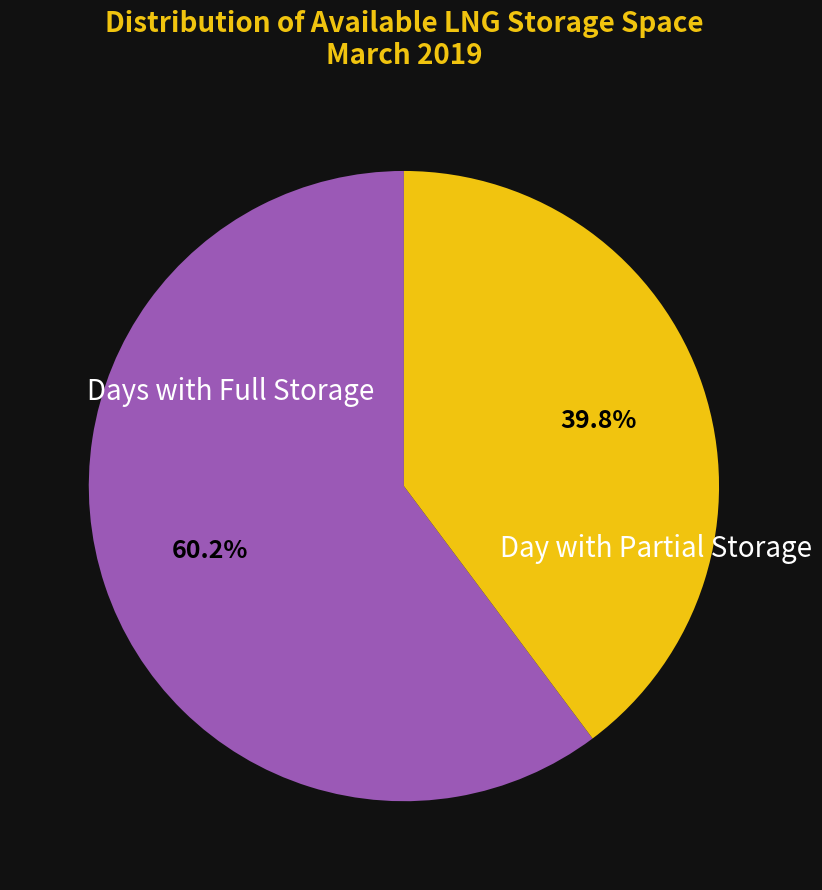

Do Days with Full Storage and Day with Partial Storage together represent more than half of the pie?

Yes